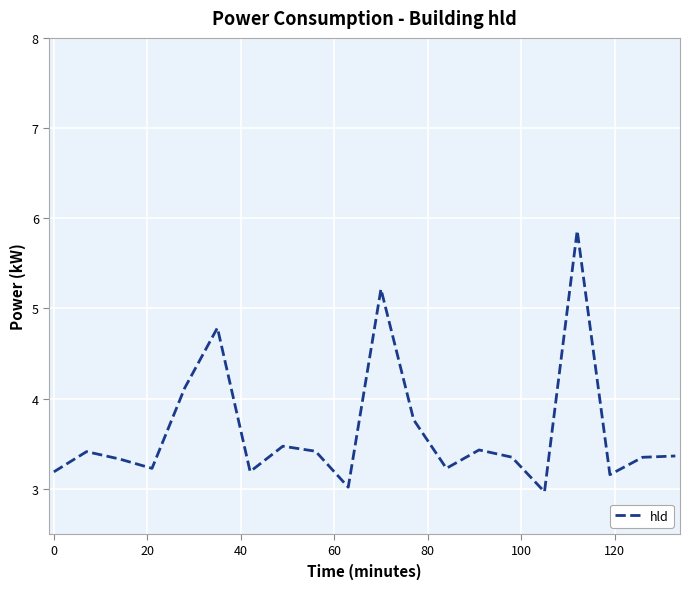

What is the difference between the maximum and minimum values?

2.9